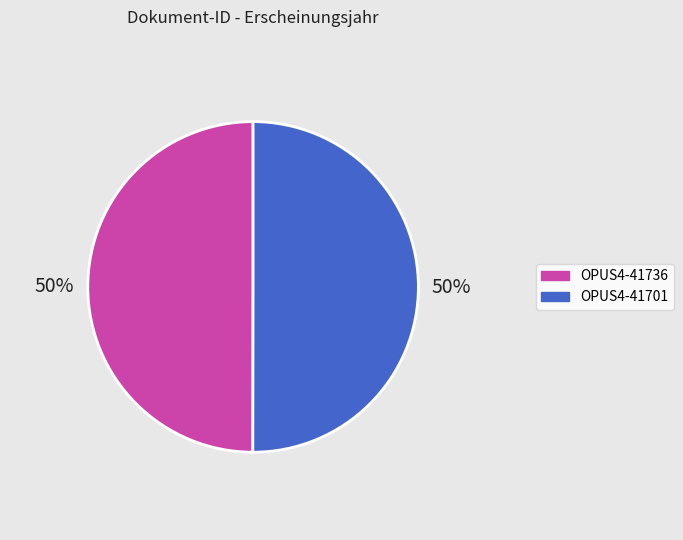

The OPUS4-41701 slice represents 50% of the pie. True or false?

True